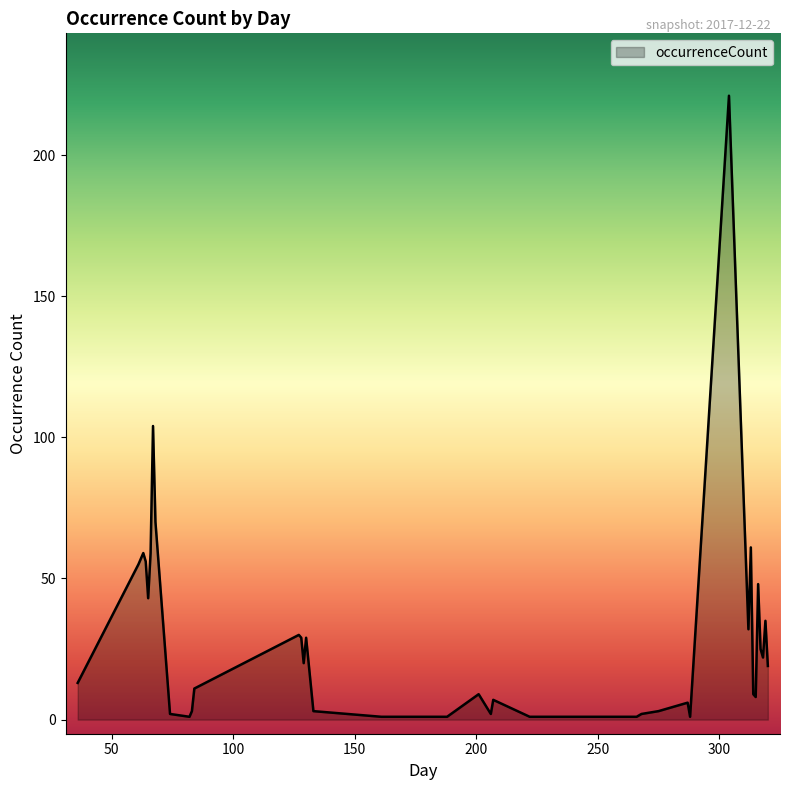

How many distinct data groups are displayed?

1